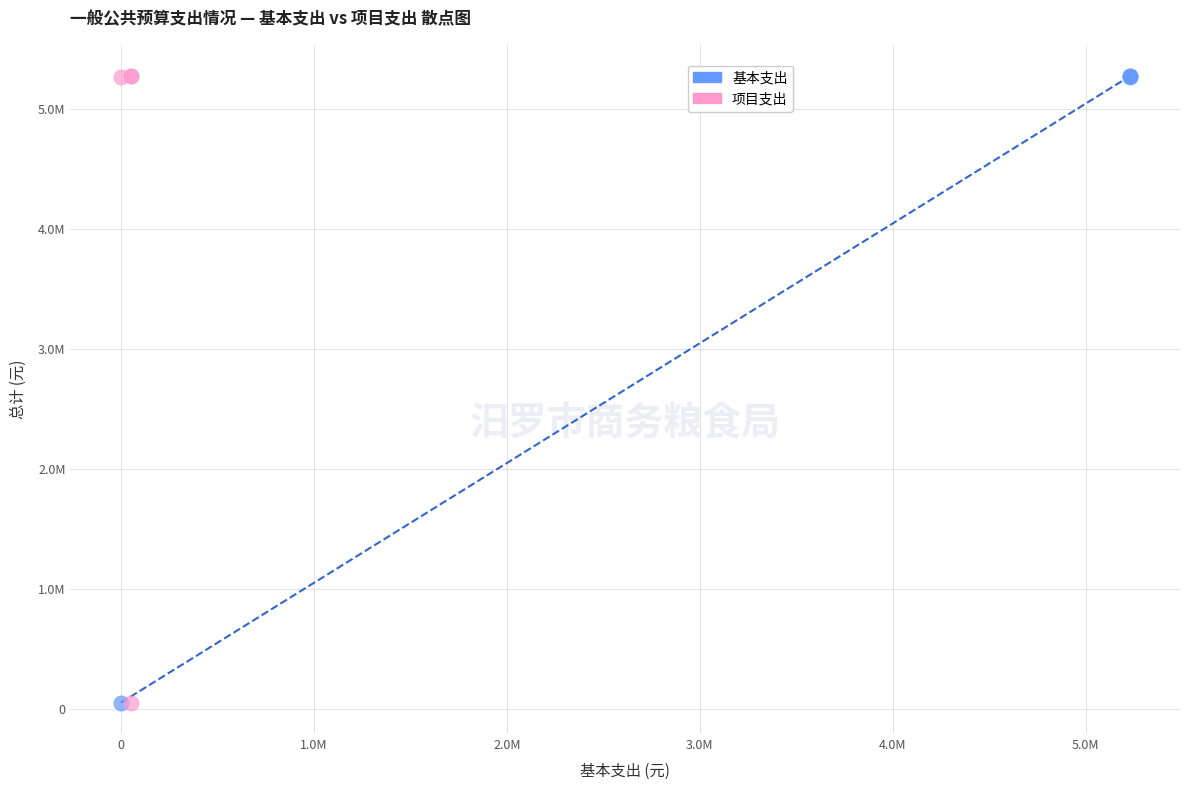

What are all the series names shown in the legend?

基本支出, 项目支出